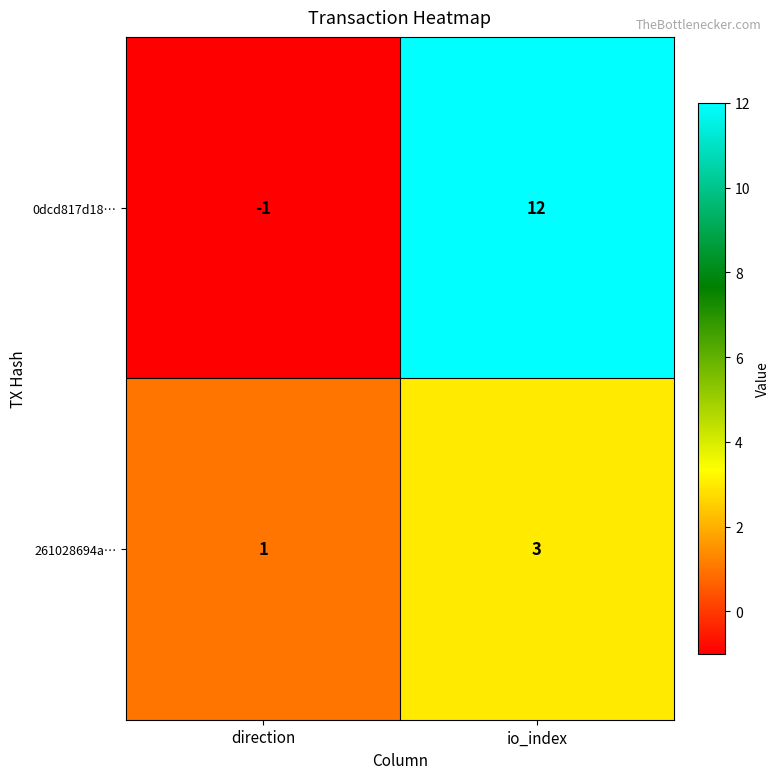

What is the average value of the 0dcd817d18… series?

6